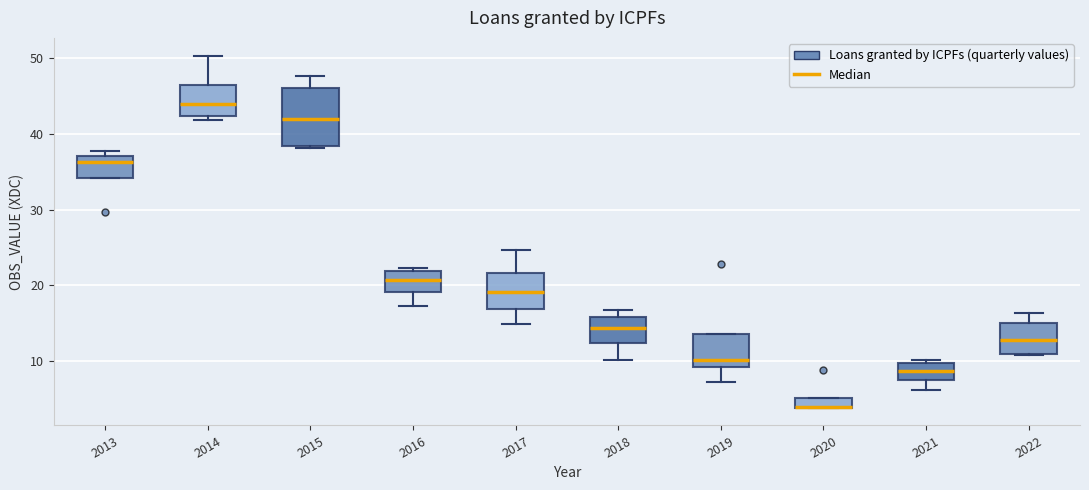

Where is the upper edge of the box at x = 2018 on the y-axis? The values are not printed on the chart, so give them approximately, as read against the axis.

16